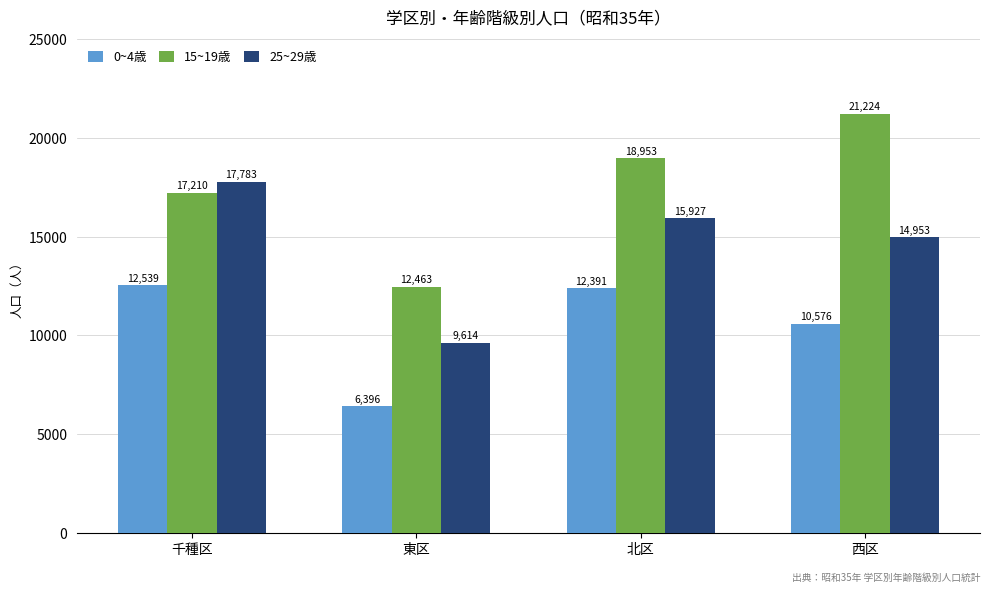

Reading right to left, transcribe all the data shown in this chart.

0~4歳: 西区=10576	北区=12391	東区=6396	千種区=12539
15~19歳: 西区=21224	北区=18953	東区=12463	千種区=17210
25~29歳: 西区=14953	北区=15927	東区=9614	千種区=17783